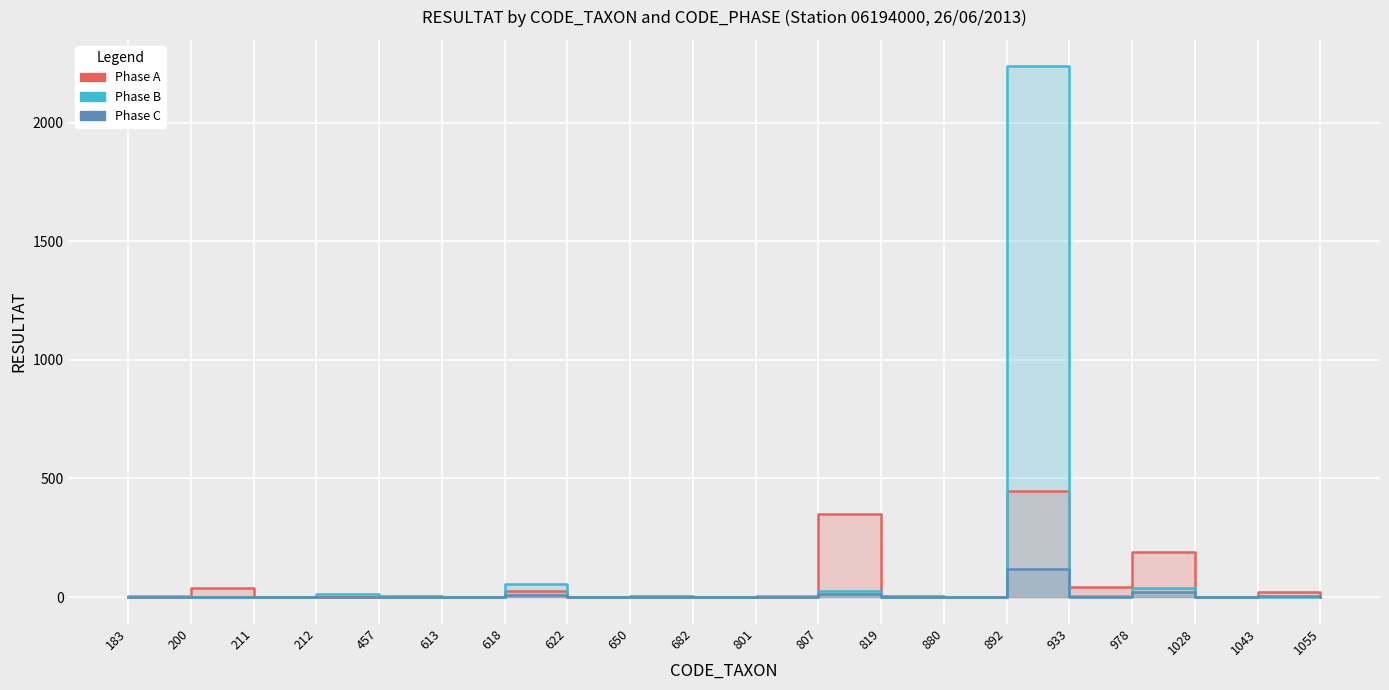

At which category is the sum across all series the highest?

892